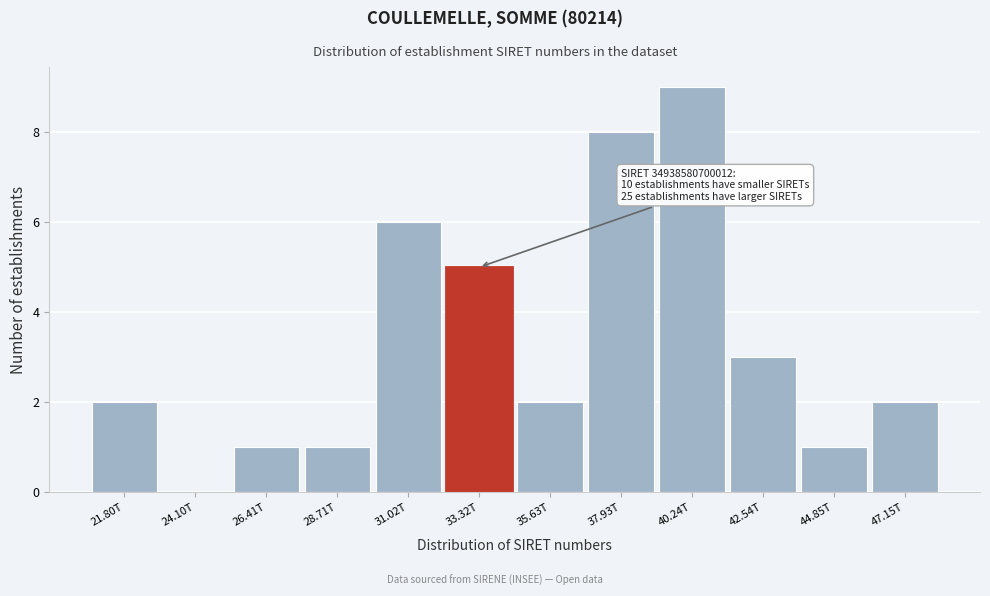

Reading left to right, list all the values displayed in this chart.

21.80T=2	24.10T=0	26.41T=1	28.71T=1	31.02T=6	33.32T=5	35.63T=2	37.93T=8	40.24T=9	42.54T=3	44.85T=1	47.15T=2